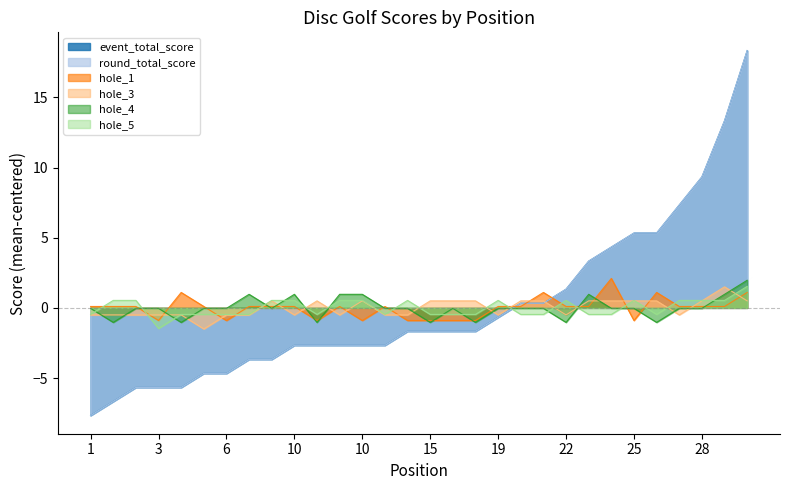

True or false: hole_1 and hole_5 cross at least once.

True